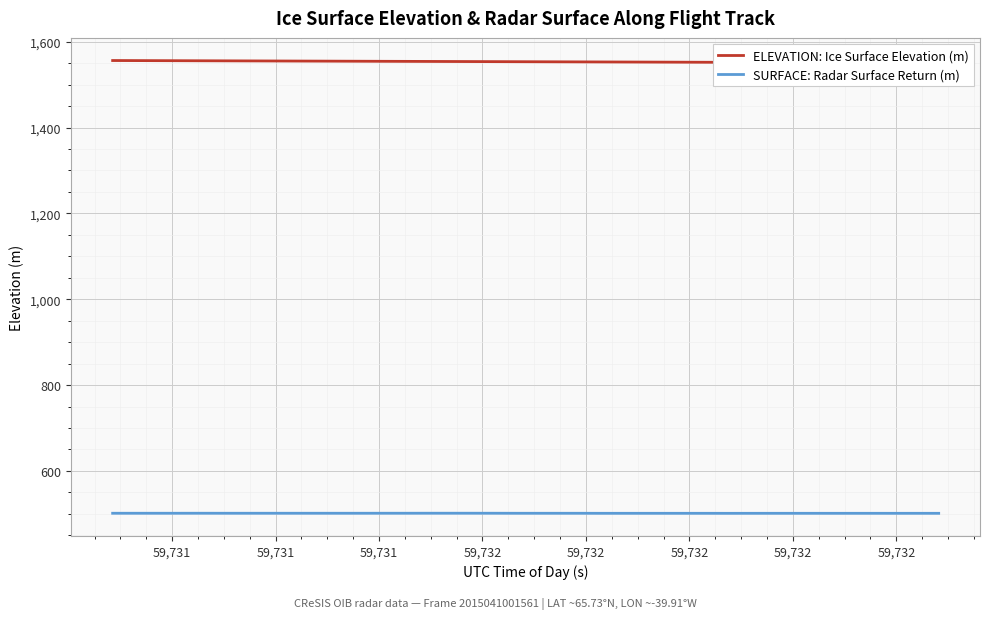

Rank the series by their maximum value, from highest to lowest.

ELEVATION: Ice Surface Elevation (m), SURFACE: Radar Surface Return (m)